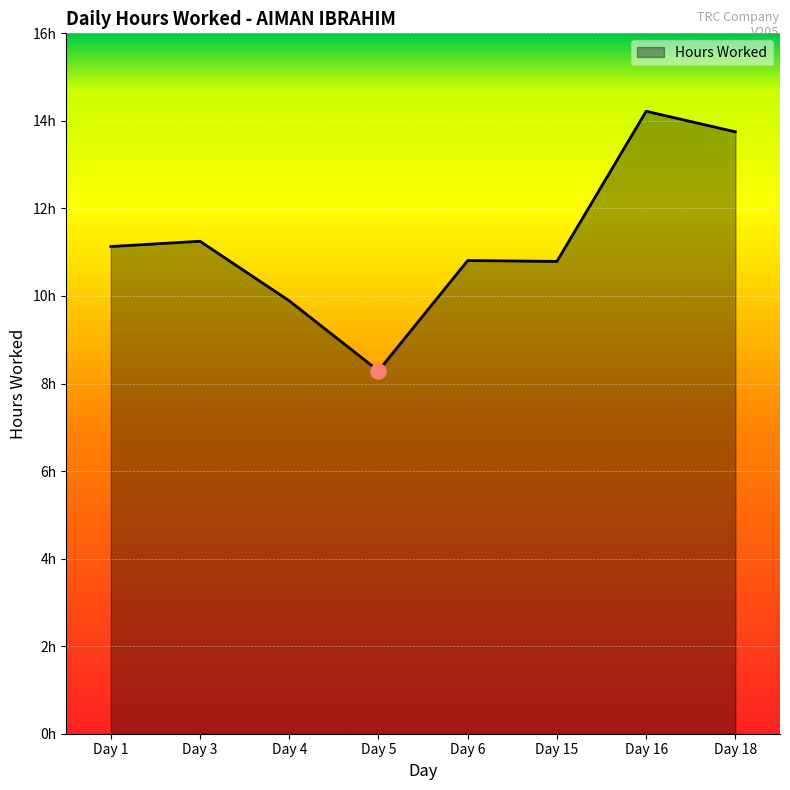

What is the change in value from Day 6 to Day 18?

+2.9